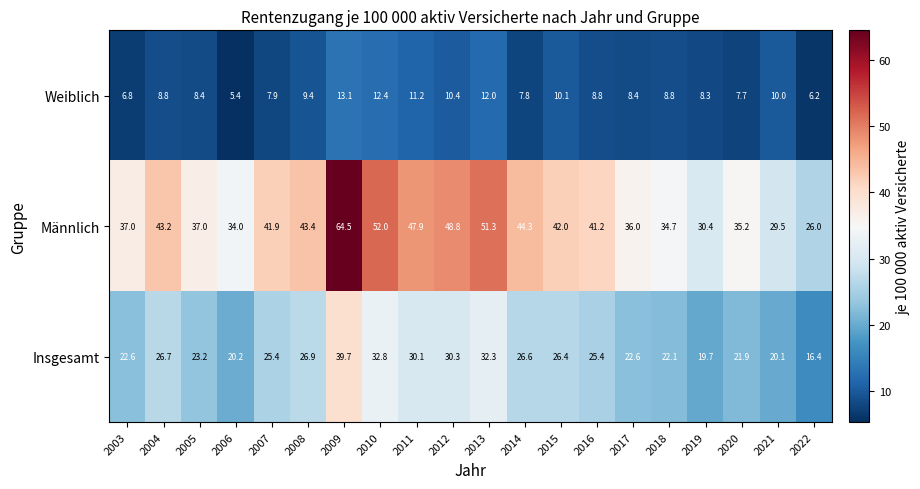

At which category is the sum across all series the highest?

2009